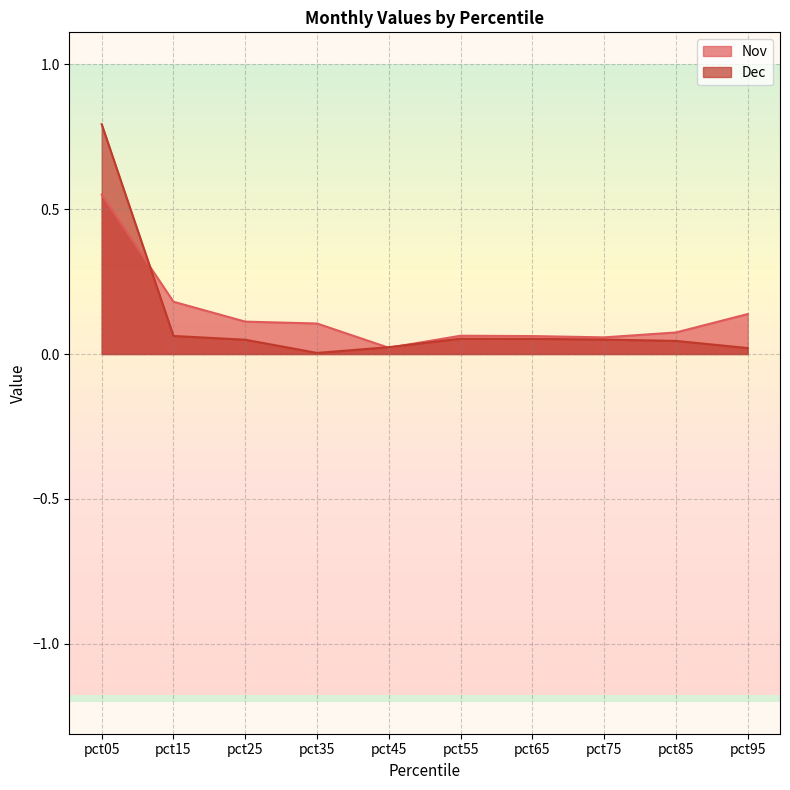

The value of Dec at pct55 is 0.1. True or false?

True